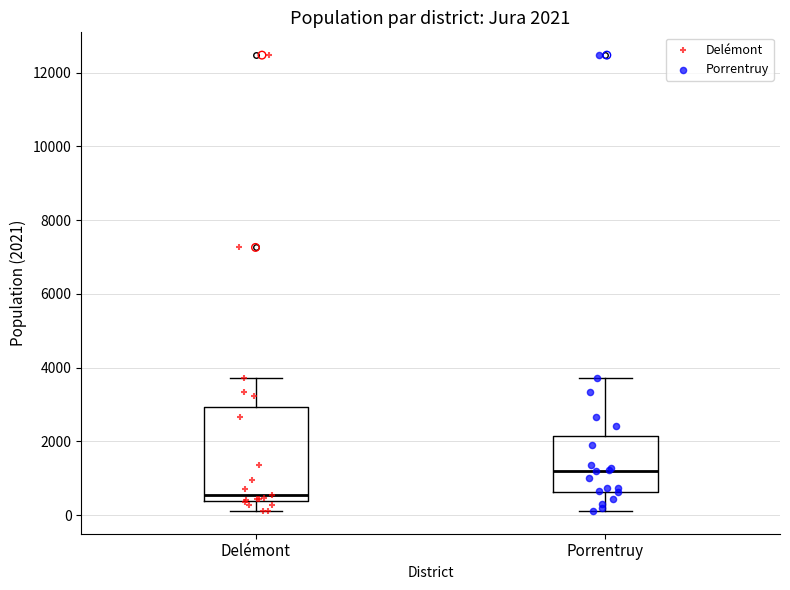

Which box's median line is the lowest?

Delémont